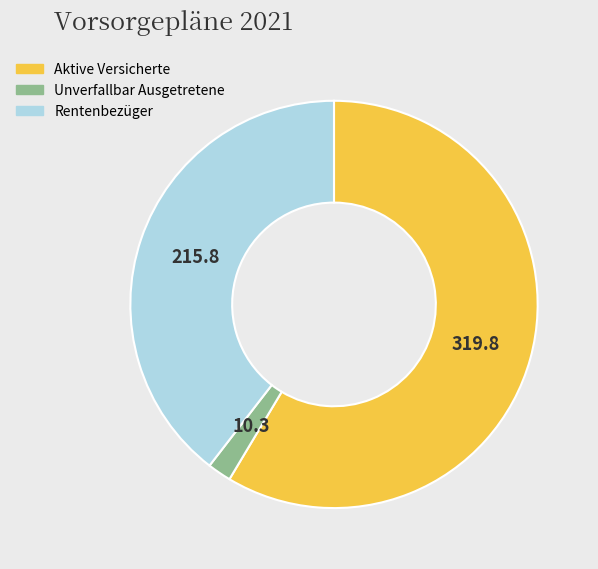

Does Unverfallbar Ausgetretene represent more than half of the total?

No